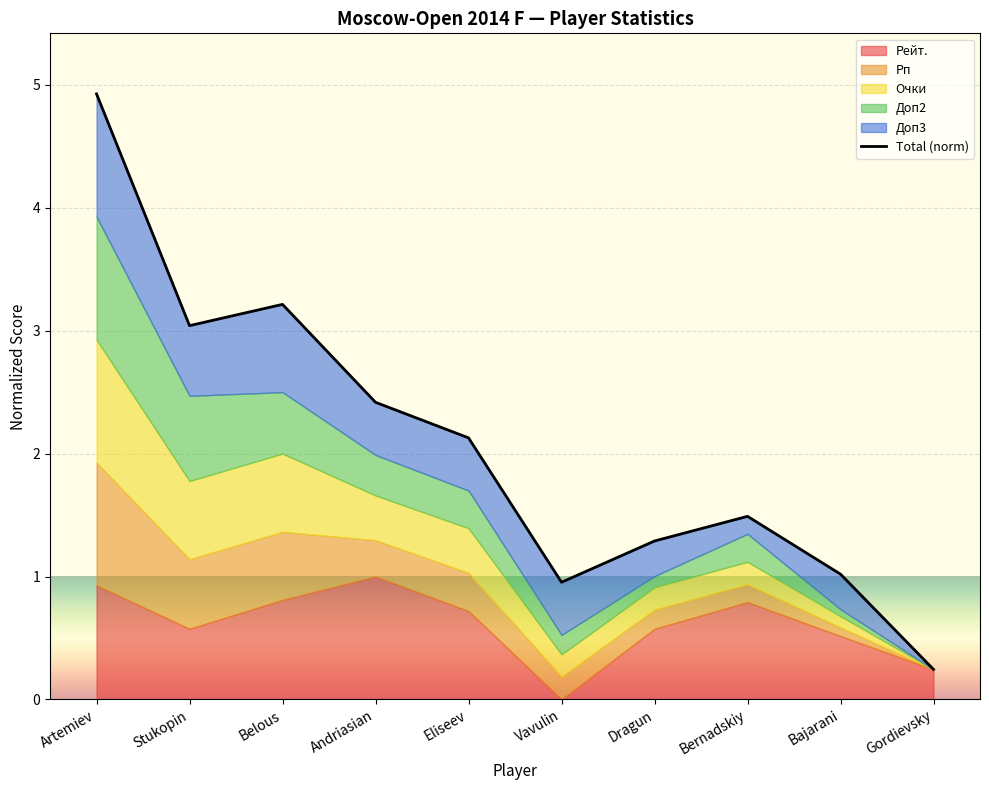

True or false: the data shows 6.4 at Artemiev.

False